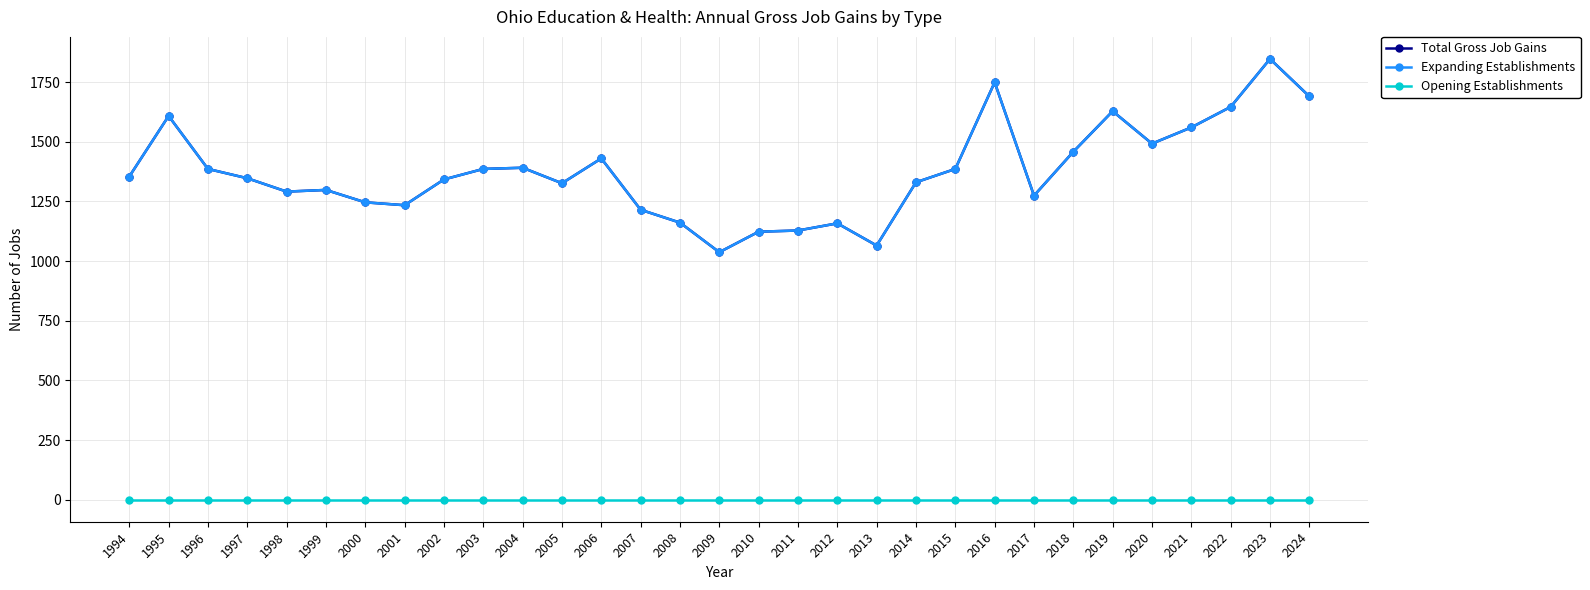

Is it true that Total Gross Job Gains equals 705 at 1996?

False